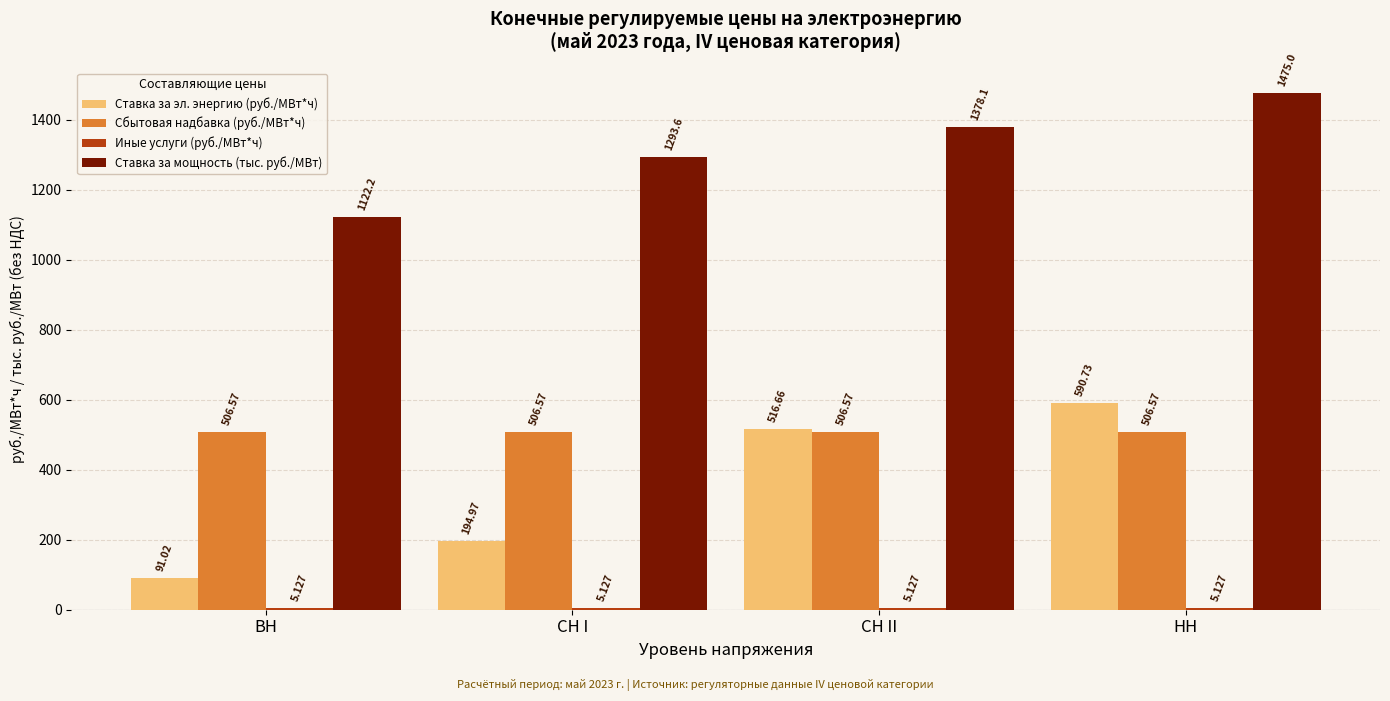

What is the difference between the second highest and minimum values in the Ставка за эл. энергию (руб./МВт*ч) series?

425.6